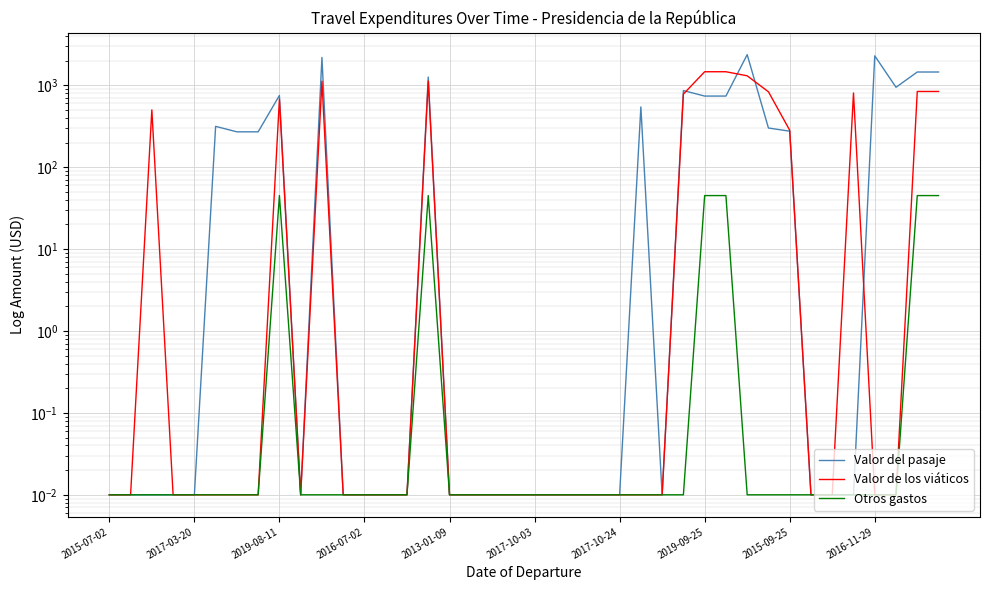

Reading right to left, list all the values displayed in this chart.

Valor del pasaje: 1451.6	1451.6	945.0	2287.3	0.0	0.0	0.0	275.0	300.7	2364.2	738.1	738.1	861.4	0.0	543.9	0.0	0.0	0.0	0.0	0.0	0.0	0.0	0.0	0.0	1259.3	0.0	0.0	0.0	0.0	2182.8	0.0	751.1	270.0	270.0	315.0	0.0	0.0	0.0	0.0	0.0
Valor de los viáticos: 840.0	840.0	0.0	0.0	805.0	0.0	0.0	282.5	832.5	1305.0	1462.5	1462.5	780.0	0.0	0.0	0.0	0.0	0.0	0.0	0.0	0.0	0.0	0.0	0.0	1125.0	0.0	0.0	0.0	0.0	1120.0	0.0	675.0	0.0	0.0	0.0	0.0	0.0	500.0	0.0	0.0
Otros gastos: 45.0	45.0	0.0	0.0	0.0	0.0	0.0	0.0	0.0	0.0	45.0	45.0	0.0	0.0	0.0	0.0	0.0	0.0	0.0	0.0	0.0	0.0	0.0	0.0	45.0	0.0	0.0	0.0	0.0	0.0	0.0	45.0	0.0	0.0	0.0	0.0	0.0	0.0	0.0	0.0